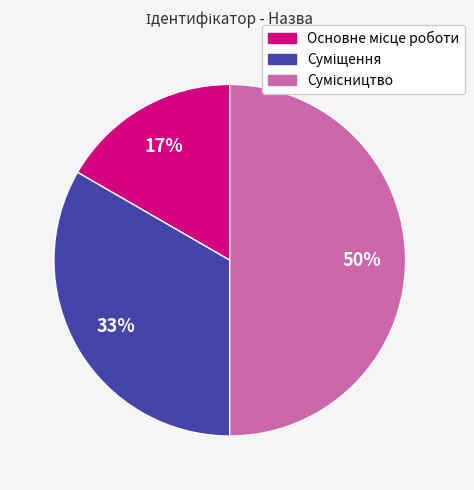

To the nearest percent, what is the difference between the largest and smallest slice percentages?

33%